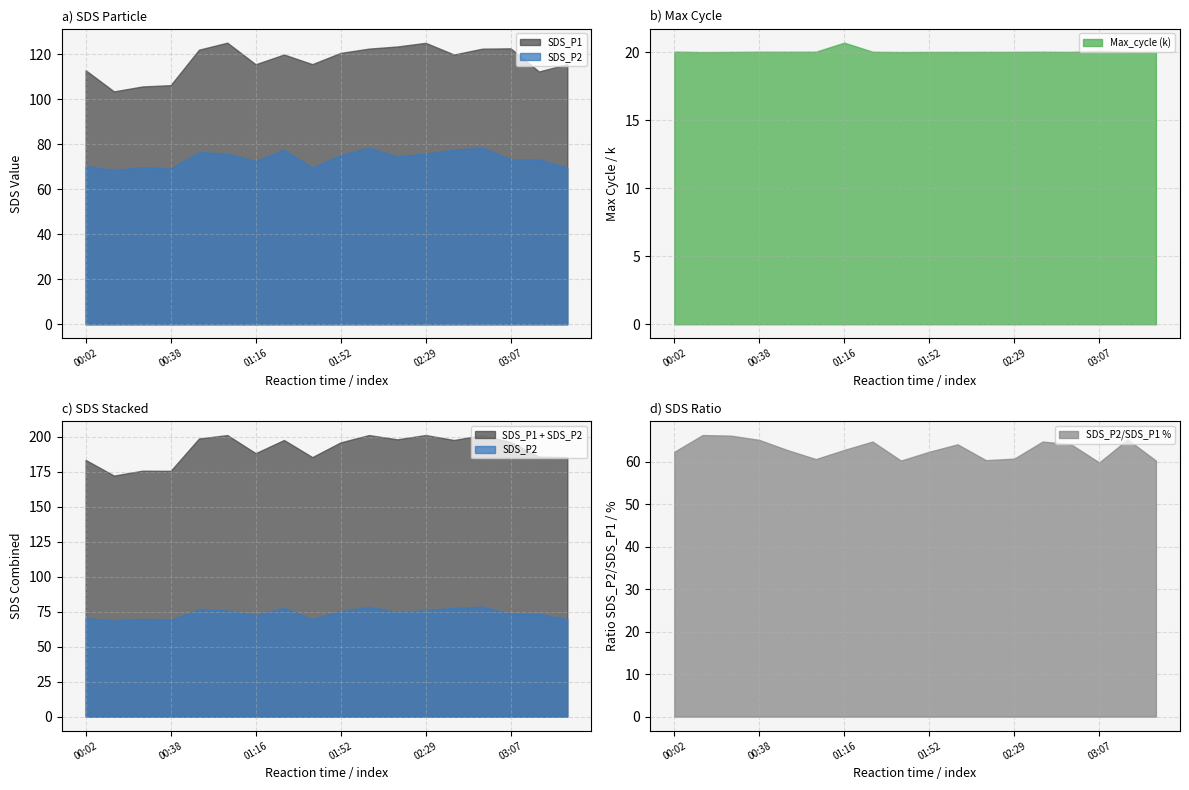

What value does the SDS_P2 series have at 00:14?

68.6